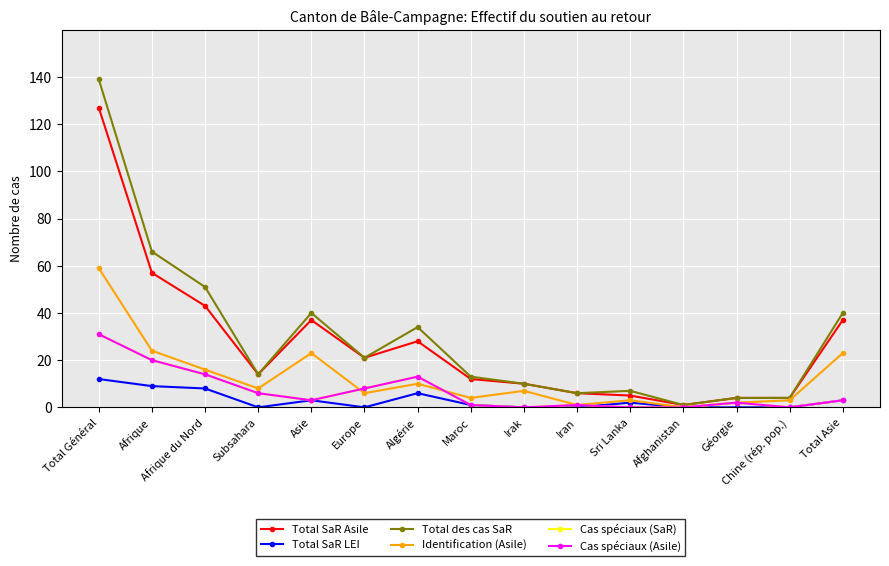

Is this an area chart (filled region under the line)?

No